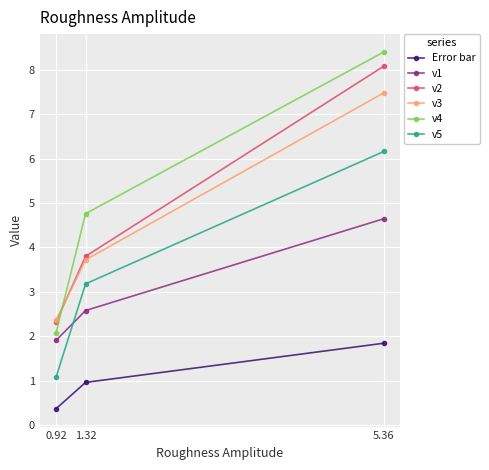

Reading right to left, transcribe all the data shown in this chart.

Error bar: 1.8	1.0	0.4
v1: 4.6	2.6	1.9
v2: 8.1	3.8	2.3
v3: 7.5	3.7	2.4
v4: 8.4	4.8	2.1
v5: 6.2	3.2	1.1